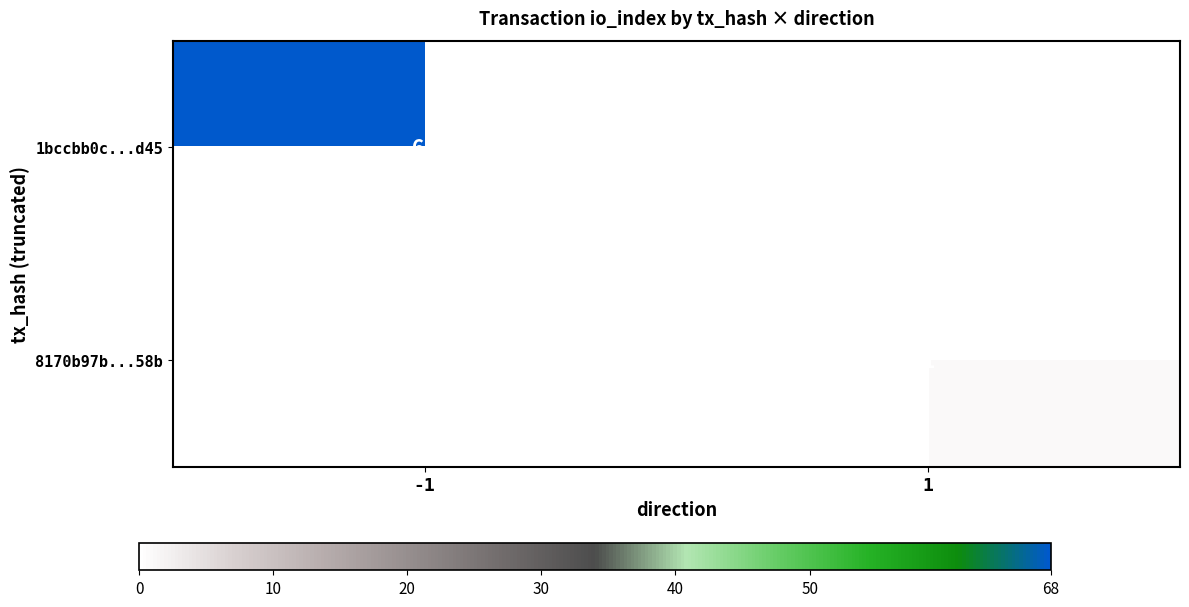

The value of 1bccbb0c...d45 at -1 is 68. True or false?

True